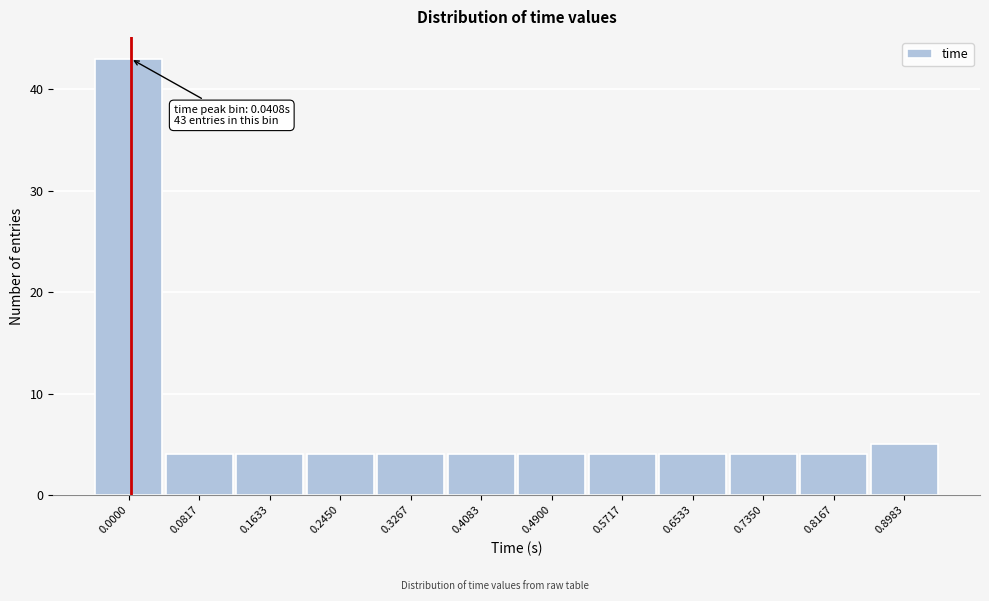

Reading right to left, list all the values displayed in this chart.

0.8983=5	0.8167=4	0.7350=4	0.6533=4	0.5717=4	0.4900=4	0.4083=4	0.3267=4	0.2450=4	0.1633=4	0.0817=4	0.0000=43